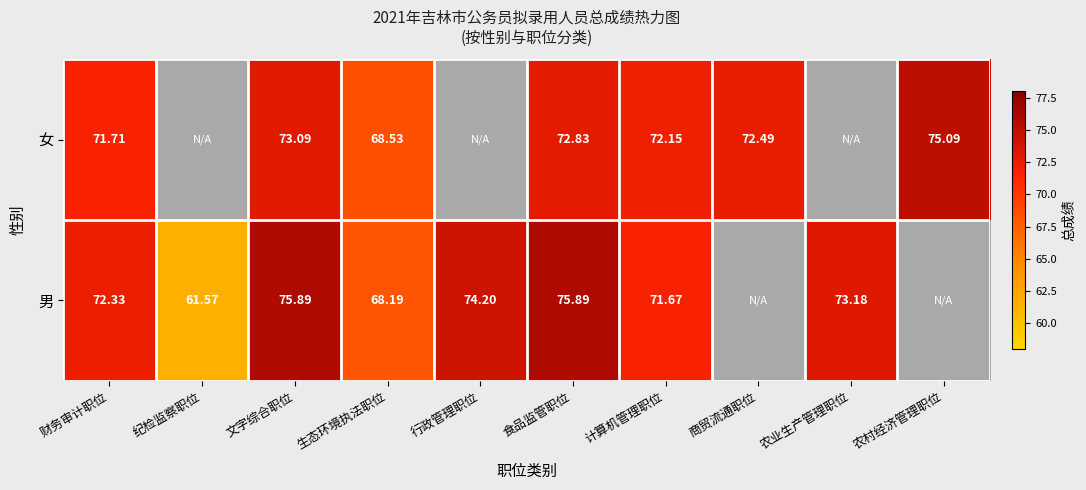

What is the difference between the 男 values at 食品监管职位 and 生态环境执法职位?

7.7